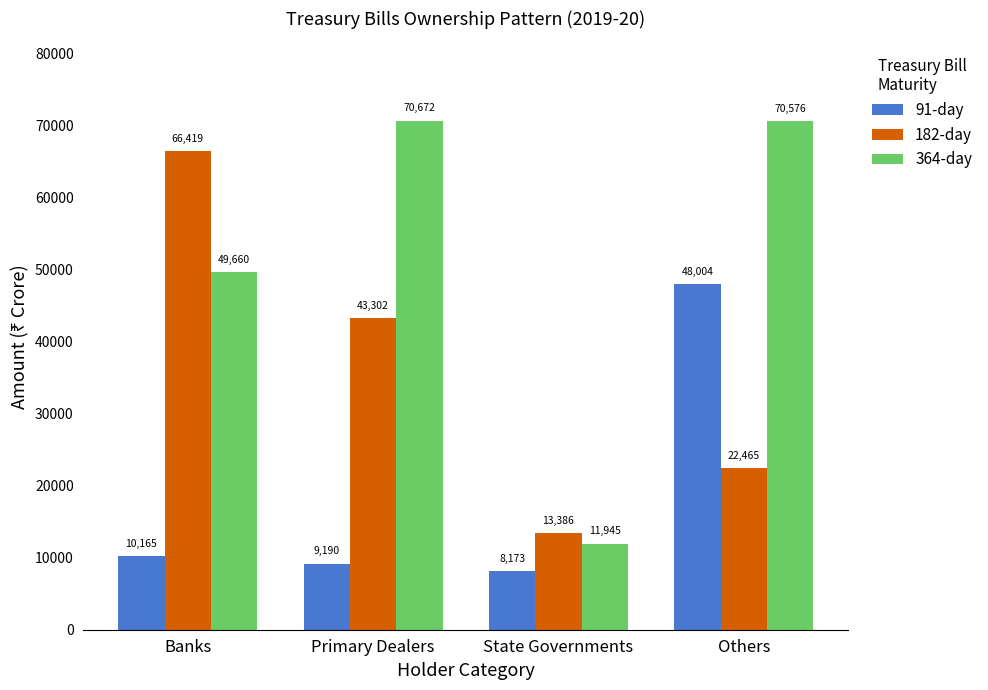

Reading left to right, what are all the values shown in this chart?

91-day: Banks=10165	Primary Dealers=9190	State Governments=8173	Others=48004
182-day: Banks=66419	Primary Dealers=43302	State Governments=13386	Others=22465
364-day: Banks=49660	Primary Dealers=70672	State Governments=11945	Others=70576